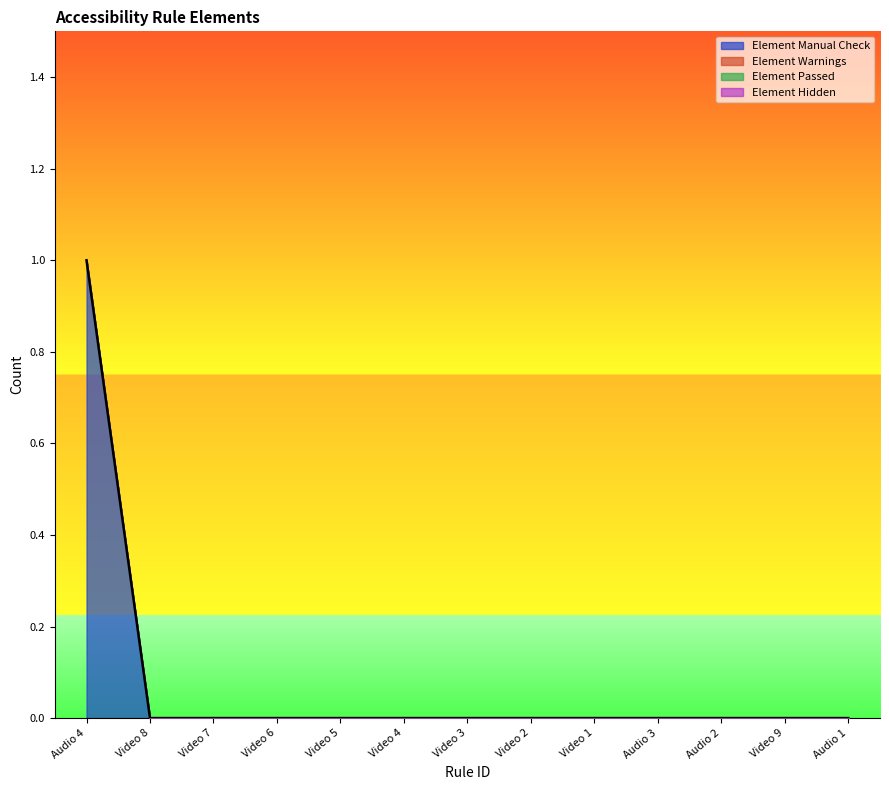

Which series has the largest total across all categories?

Element Manual Check